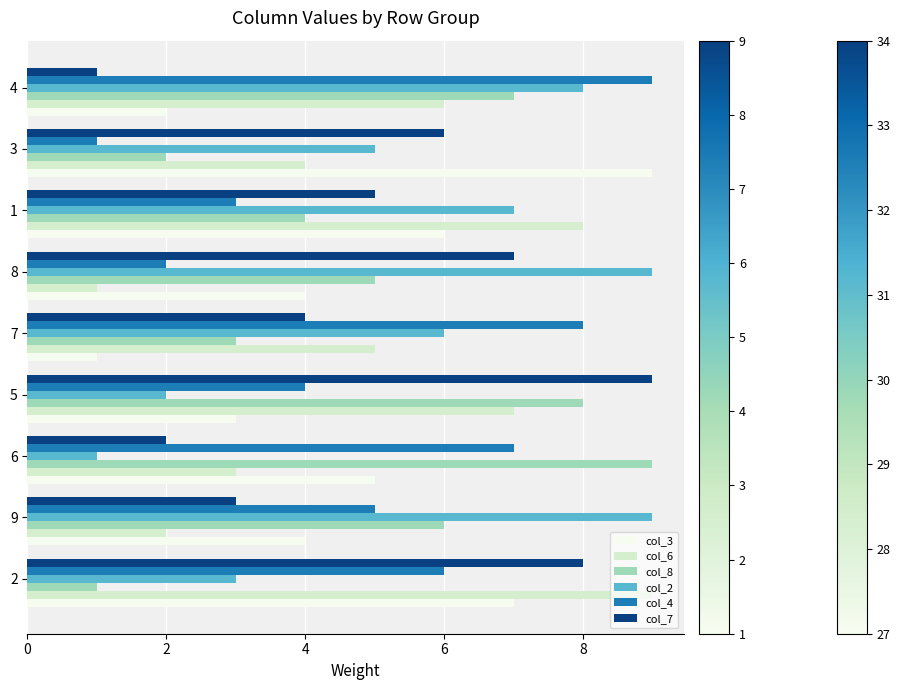

Is it true that col_4 equals 14 at 7?

False